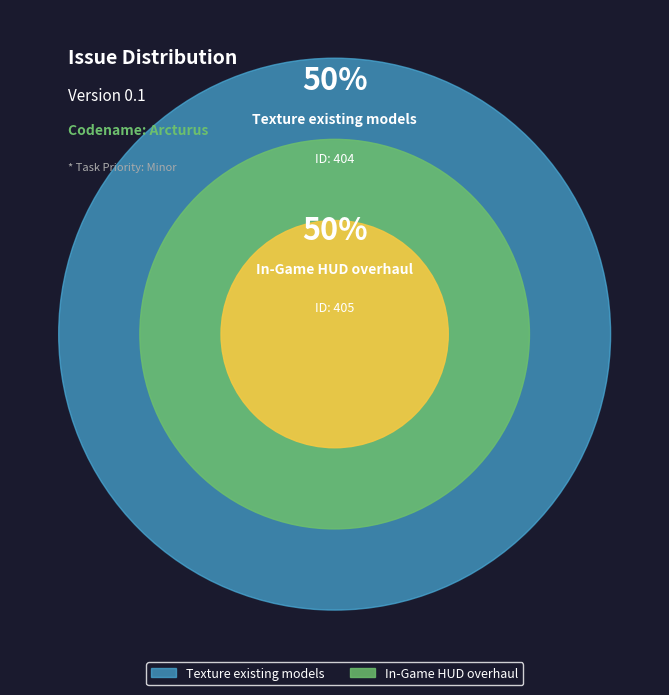

True or false: Texture existing models accounts for 50% of the total.

True